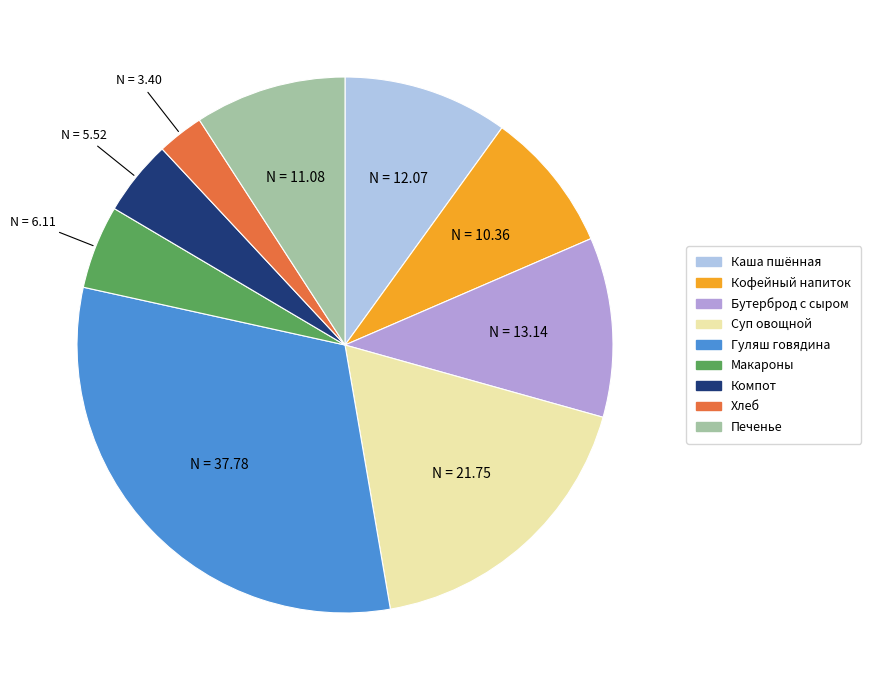

Is there a majority slice in this chart?

No